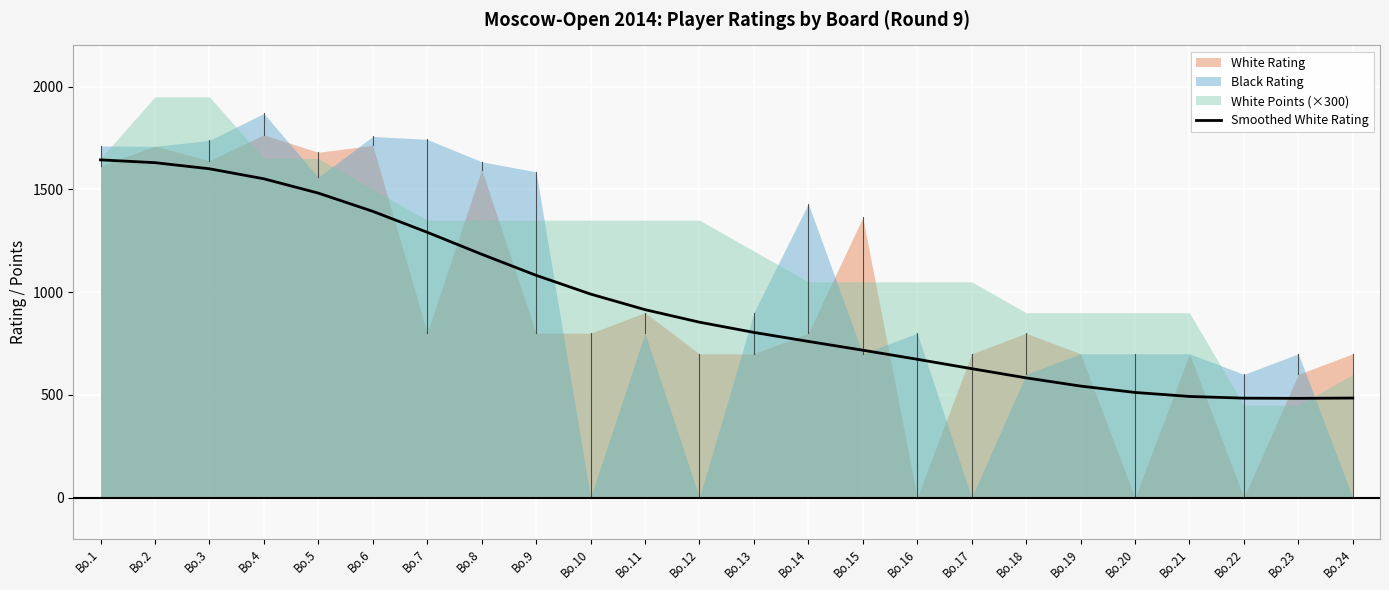

At which category does the chart reach its peak across all series?

Bo.1